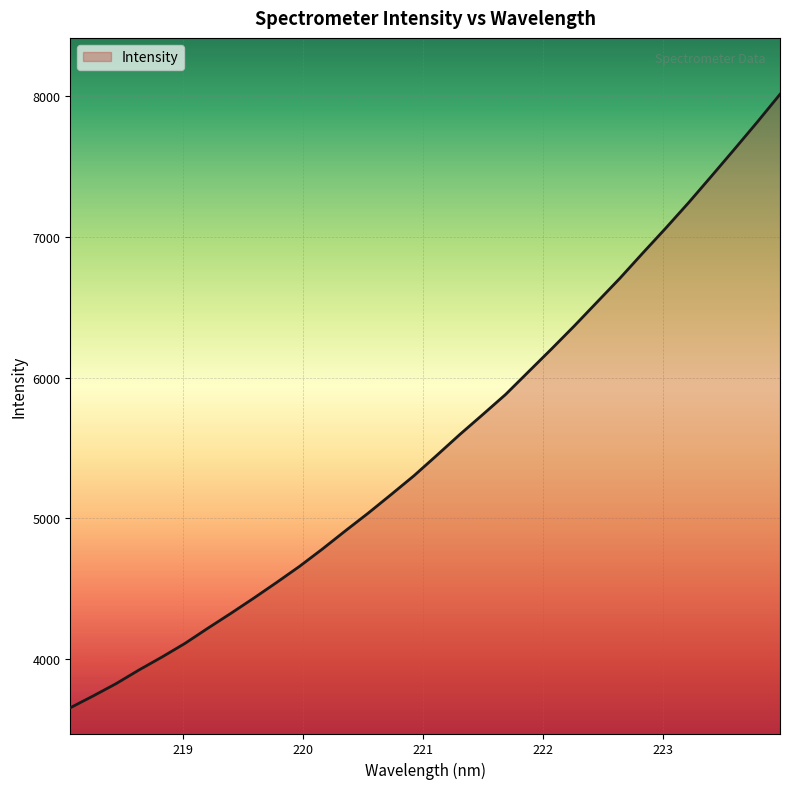

What is the greatest value displayed?

8011.5